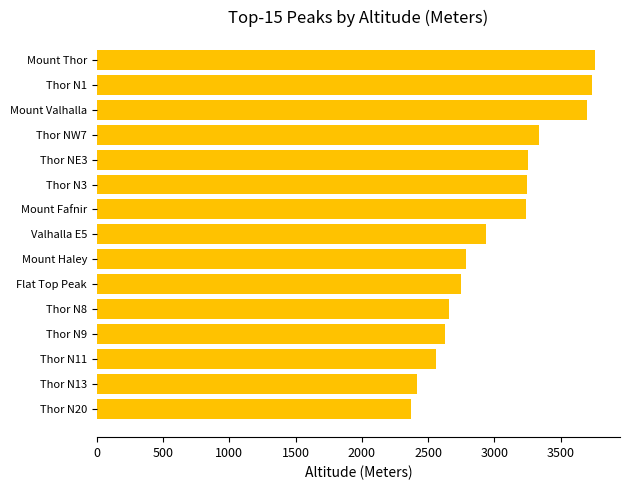

Is it true that the value at Thor N20 is 3611?

False